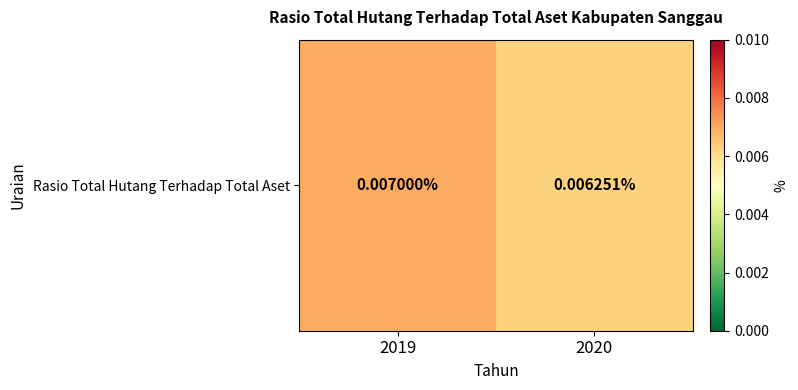

At which category does the chart reach its peak across all series?

2019